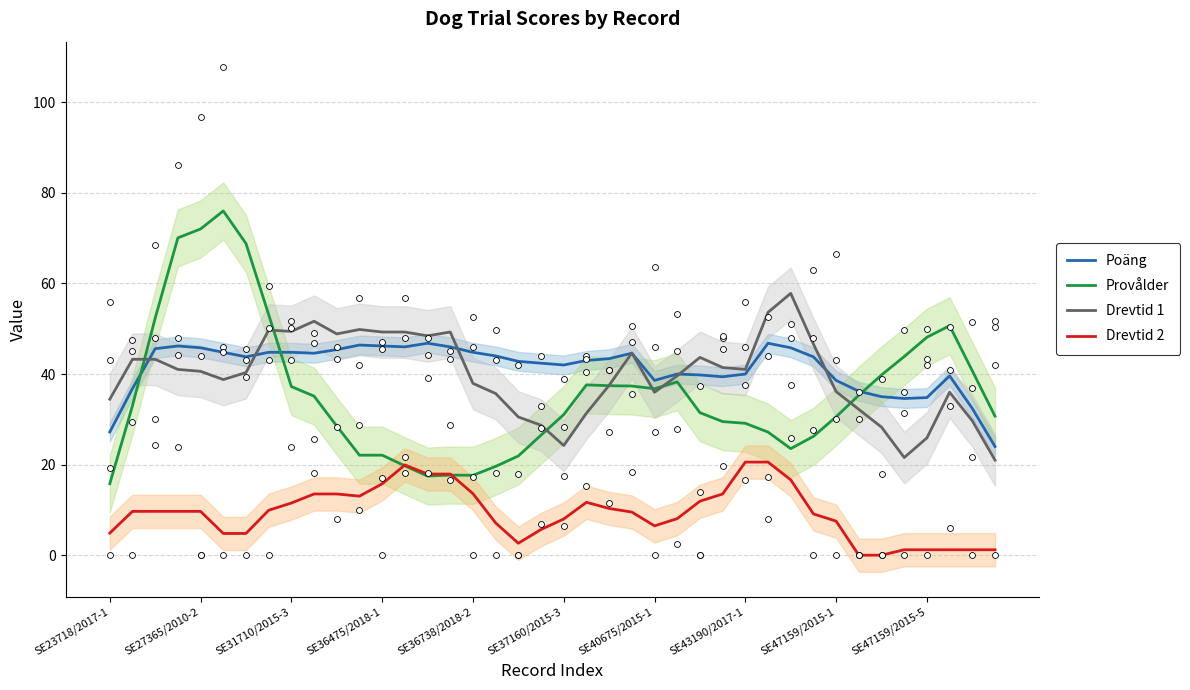

What is the highest value of the Poäng series?

46.8